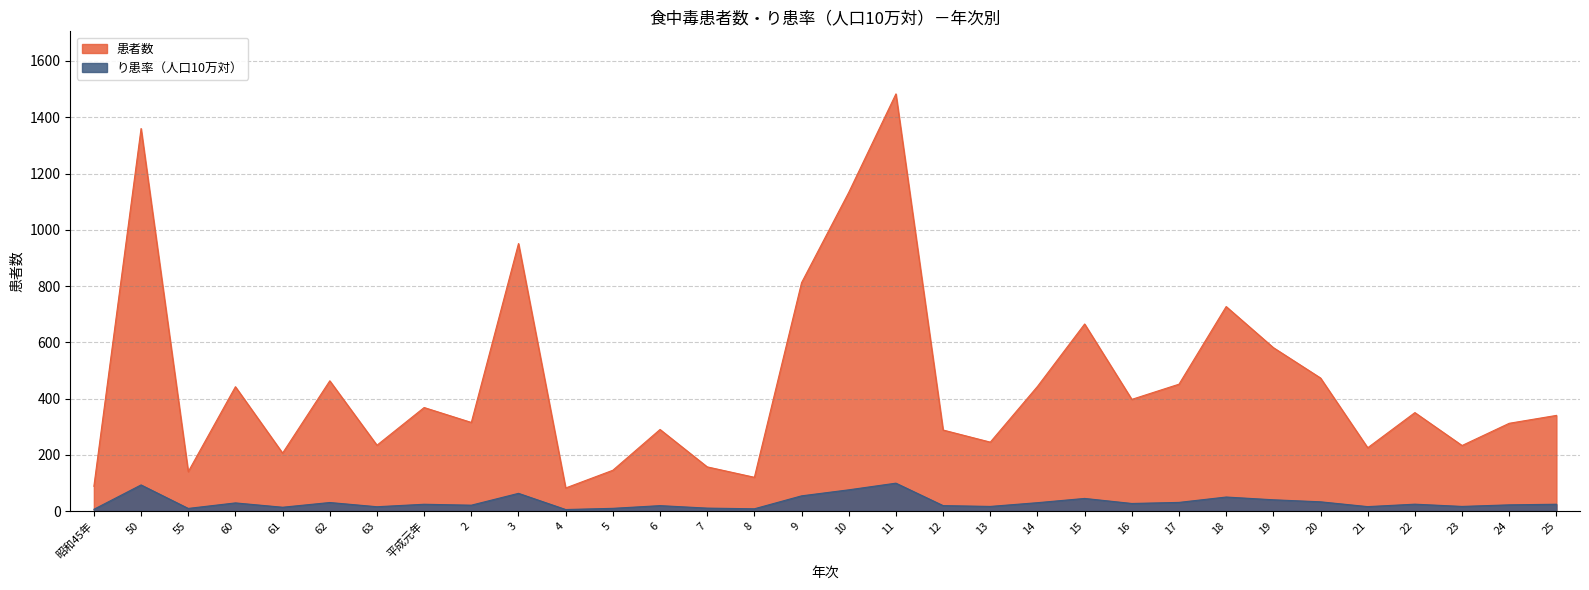

Where is り患率（人口10万対） nearest to the value 52?

9